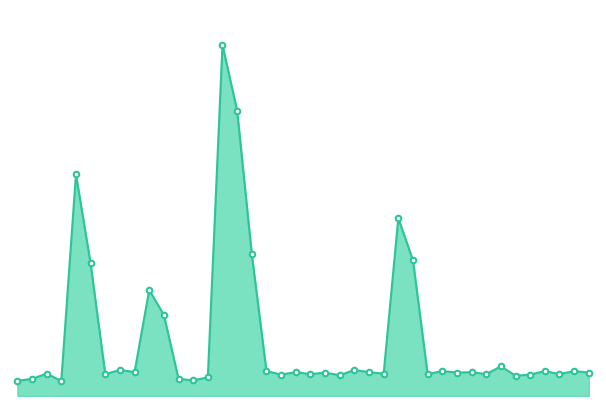

What is the label of the 11th point from the left?

02:22